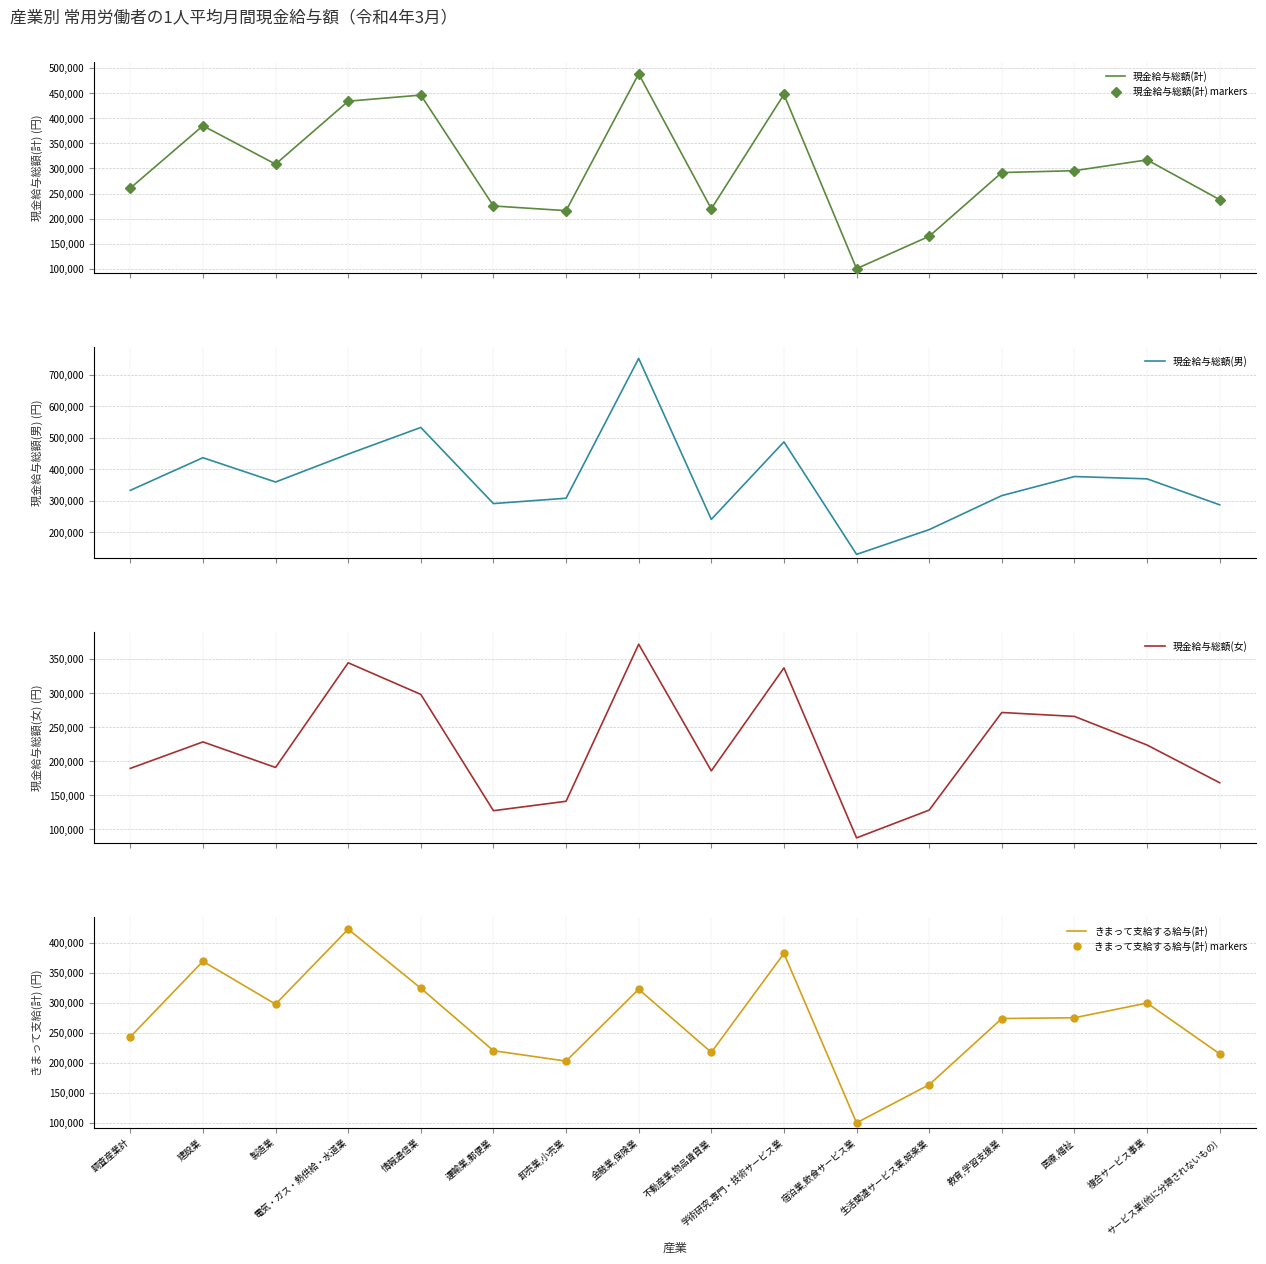

What is the value of the 現金給与総額(計) point at the 9th from the left?

219641